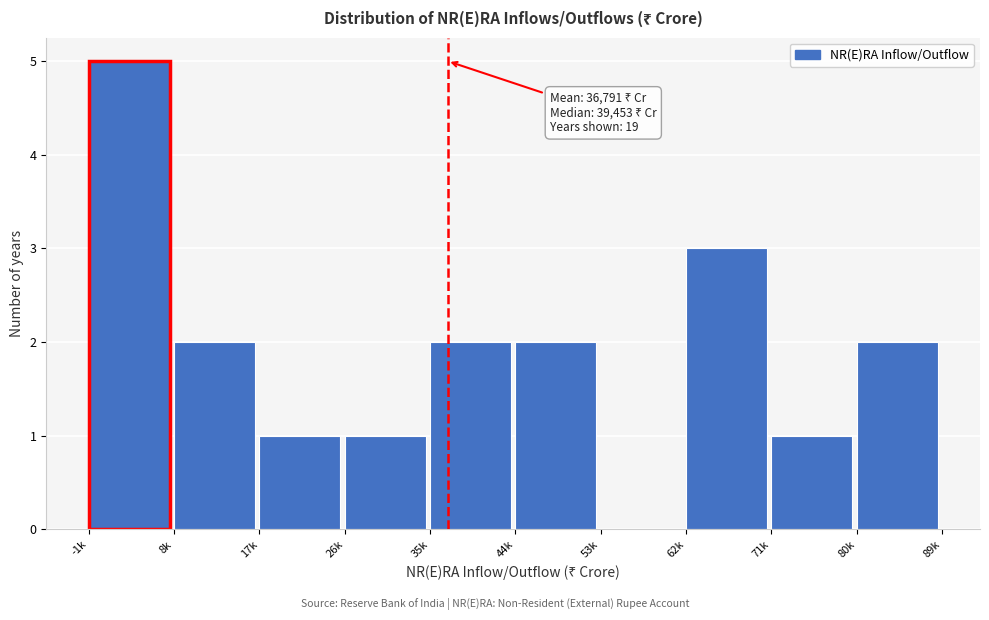

Reading right to left, what are all the values shown in this chart?

80k=2	71k=1	62k=3	53k=0	44k=2	35k=2	26k=1	17k=1	8k=2	-1k=5